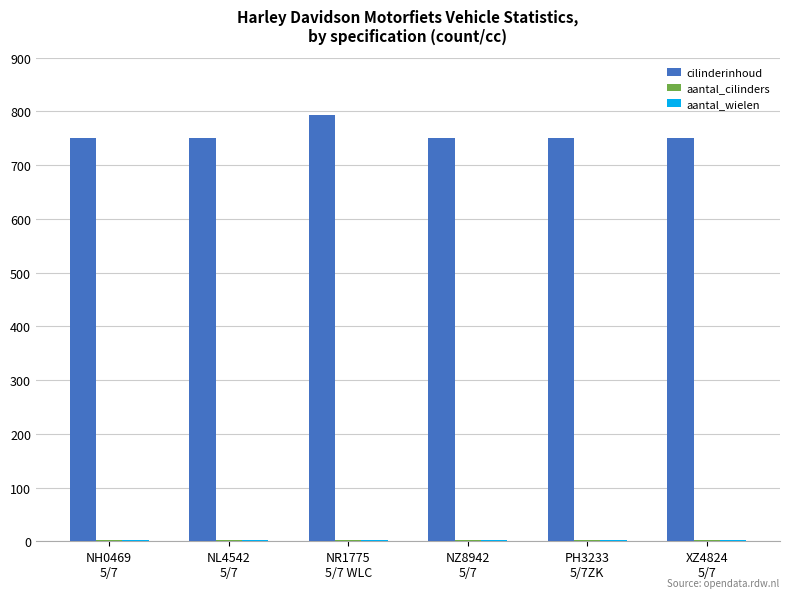

Which series has the largest total across all categories?

cilinderinhoud